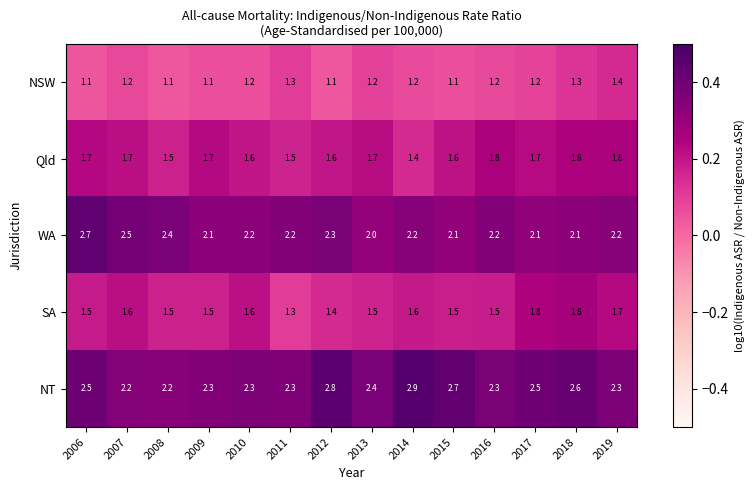

Which category has the highest value in the NSW series?

2019